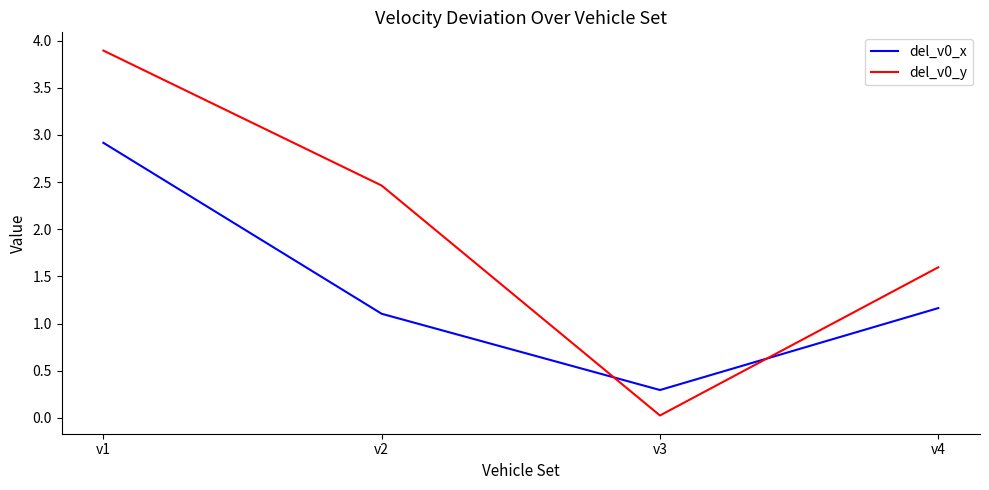

True or false: del_v0_x and del_v0_y intersect in this chart.

True